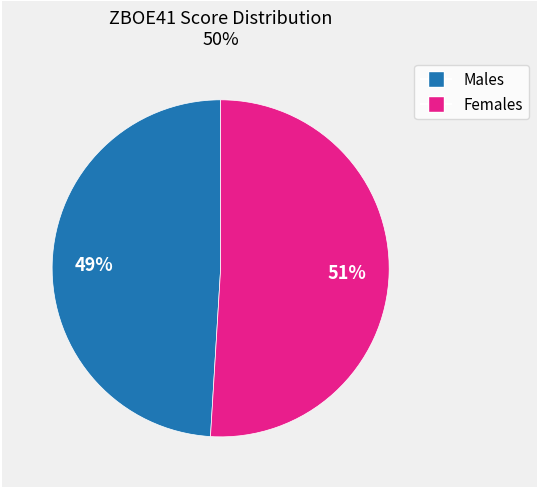

To the nearest percent, what is the average slice percentage?

50%